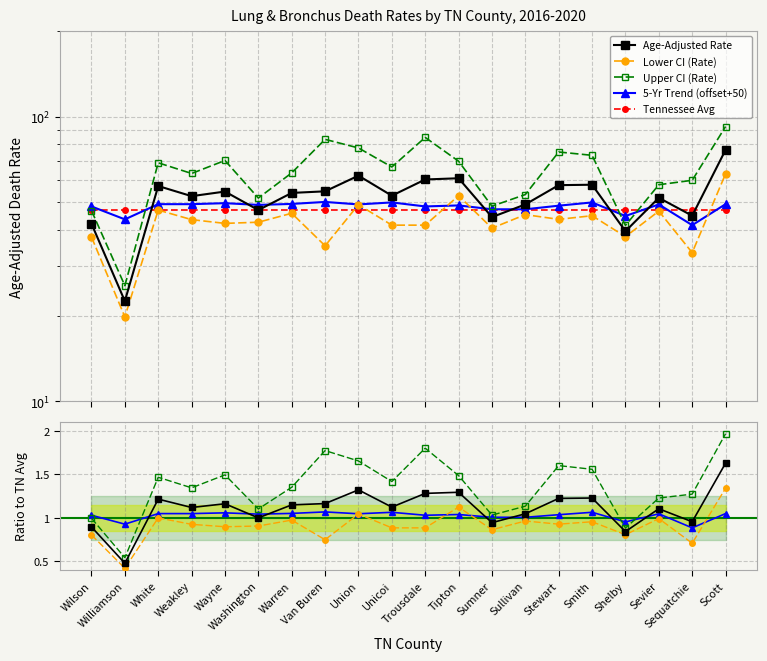

Reading left to right, extract all data points from this chart.

Age-Adjusted Death Rate: Wilson=42.1	Williamson=22.5	White=57.1	Weakley=52.6	Wayne=54.6	Washington=47.0	Warren=54.0	Van Buren=54.7	Union=62.1	Unicoi=52.8	Trousdale=60.2	Tipton=60.8	Sumner=44.4	Sullivan=49.2	Stewart=57.5	Smith=57.7	Shelby=39.6	Sevier=51.9	Sequatchie=44.9	Scott=76.5
Lower CI (Rate): Wilson=37.8	Williamson=19.8	White=47.0	Weakley=43.5	Wayne=42.2	Washington=42.6	Warren=45.8	Van Buren=35.2	Union=49.1	Unicoi=41.6	Trousdale=41.6	Tipton=52.8	Sumner=40.6	Sullivan=45.3	Stewart=43.6	Smith=44.9	Shelby=37.9	Sevier=46.6	Sequatchie=33.3	Scott=63.0
Upper CI (Rate): Wilson=46.8	Williamson=25.5	White=68.9	Weakley=63.2	Wayne=70.2	Washington=51.8	Warren=63.5	Van Buren=83.3	Union=77.7	Unicoi=66.6	Trousdale=84.6	Tipton=69.8	Sumner=48.5	Sullivan=53.3	Stewart=75.2	Smith=73.2	Shelby=41.5	Sevier=57.7	Sequatchie=59.8	Scott=92.4
Recent 5-Year Trend: Wilson=48.4	Williamson=43.6	White=49.3	Weakley=49.3	Wayne=49.7	Washington=49.0	Warren=49.4	Van Buren=50.2	Union=49.2	Unicoi=50.0	Trousdale=48.4	Tipton=48.8	Sumner=47.3	Sullivan=47.3	Stewart=48.7	Smith=50.0	Shelby=44.8	Sevier=49.2	Sequatchie=41.6	Scott=49.3